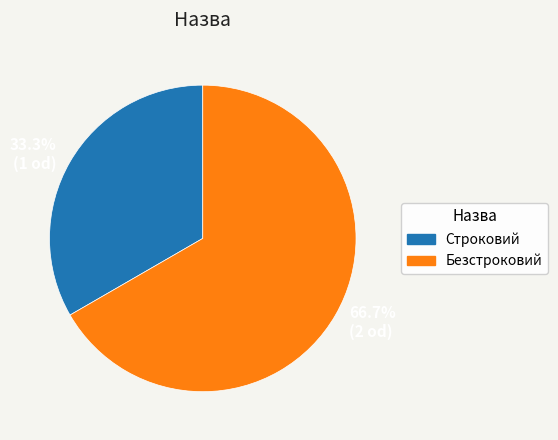

What is the smallest slice in the pie chart?

Строковий